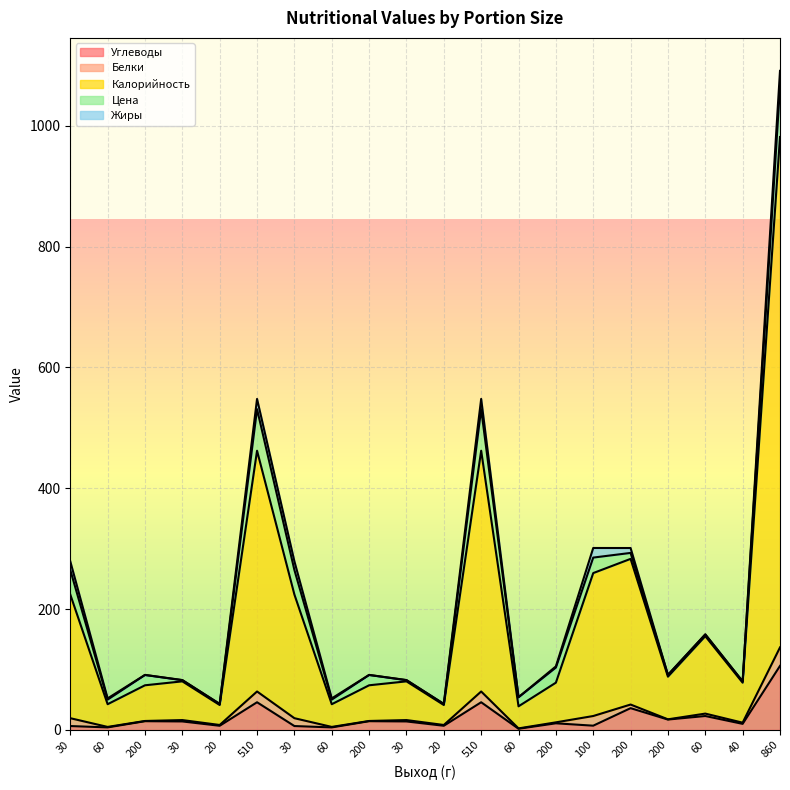

What are all the series names shown in the legend?

Углеводы, Белки, Калорийность, Цена, Жиры